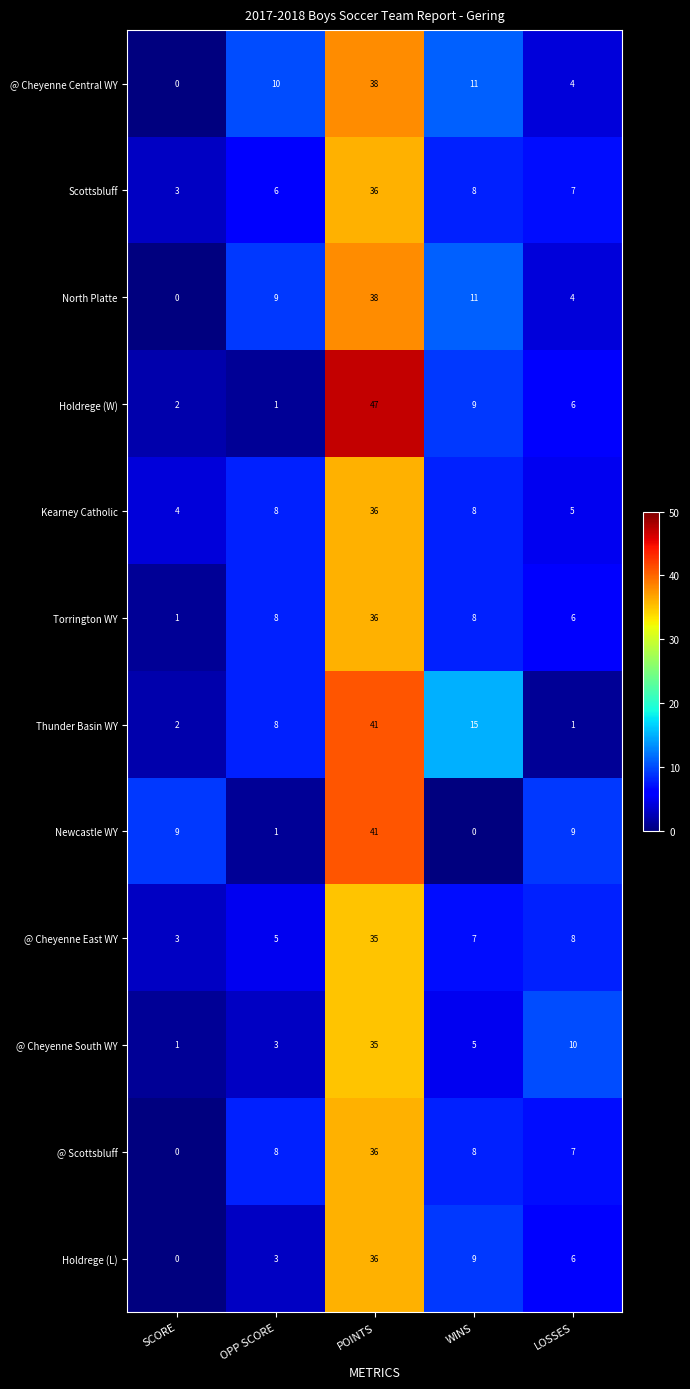

At which category does the chart reach its peak across all series?

POINTS